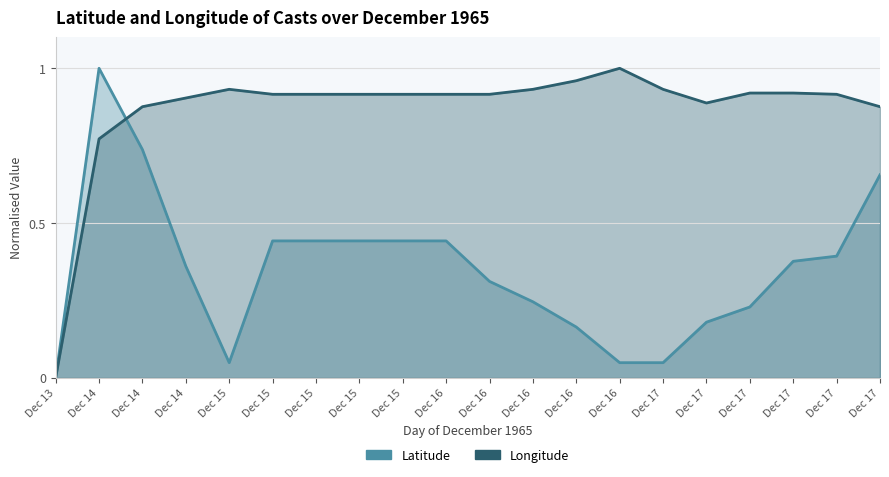

What is the difference between the maximum and second lowest values in the Latitude series?

1.0